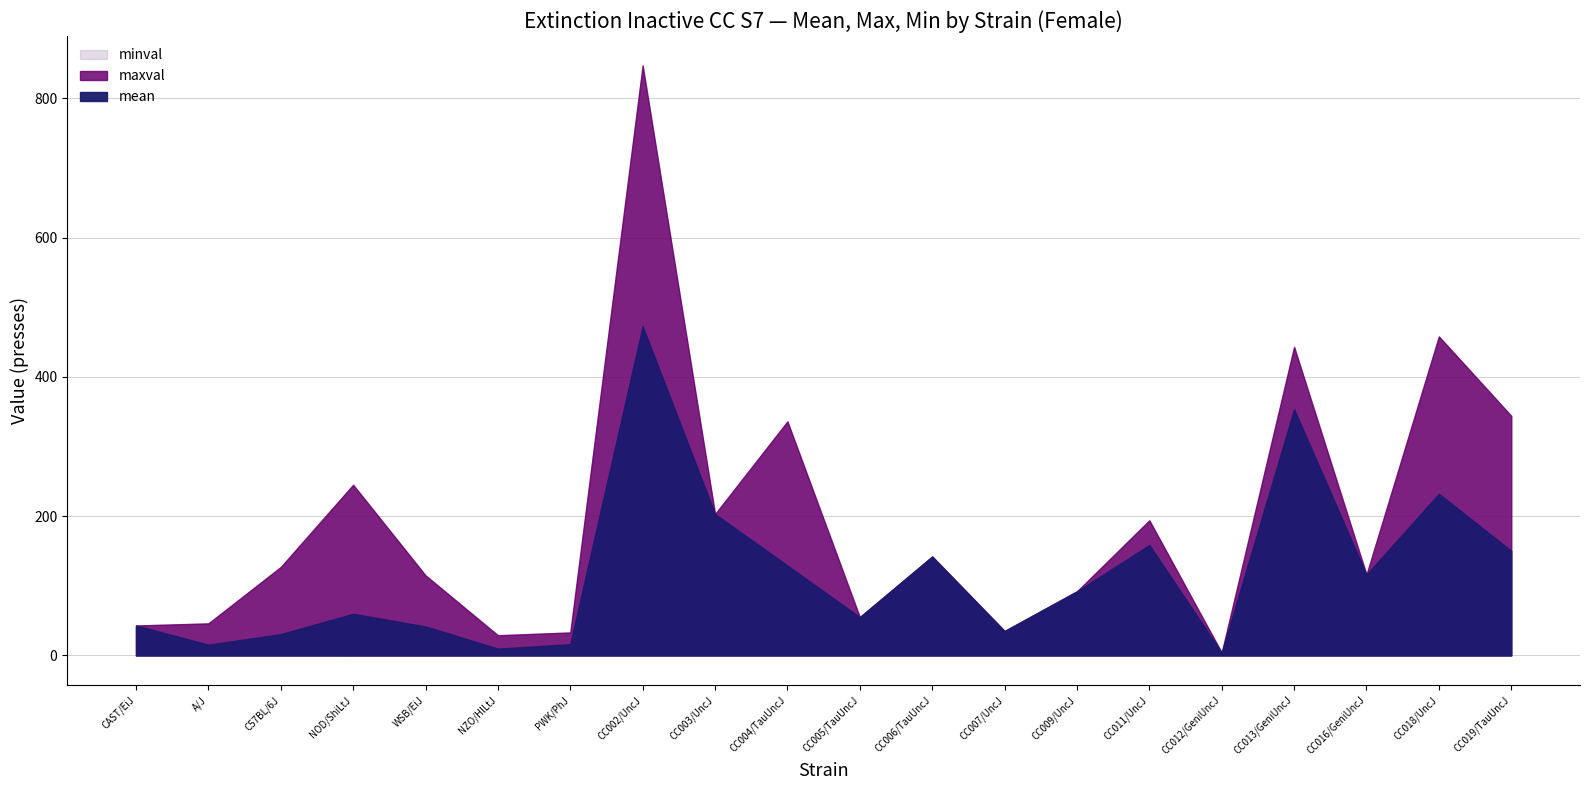

How many values in the minval series exceed 35?

9